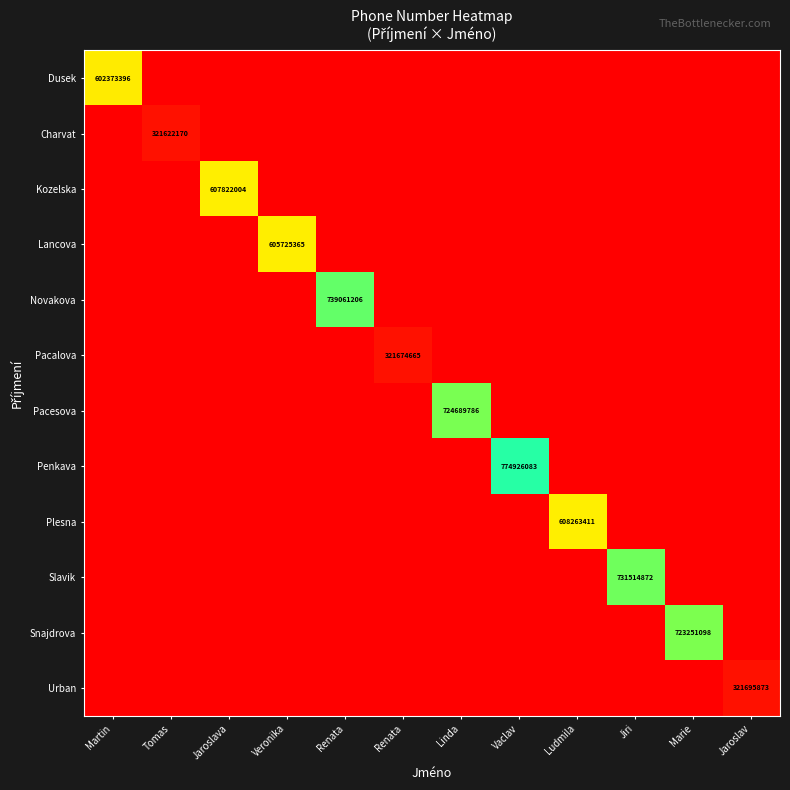

True or false: Charvat has a value of 77229370 at Vaclav.

False